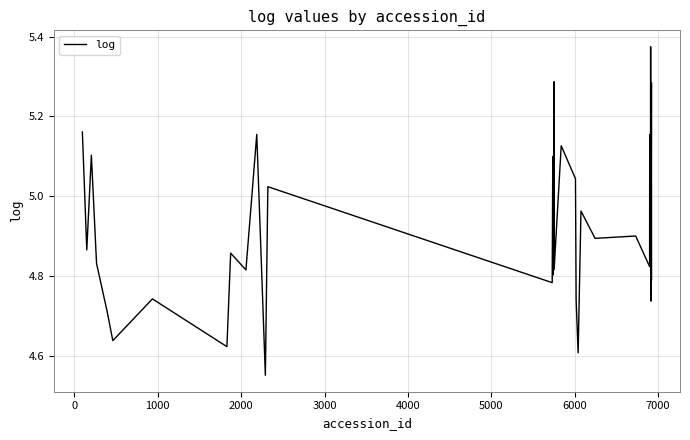

What is the difference between the maximum and minimum values?

0.8